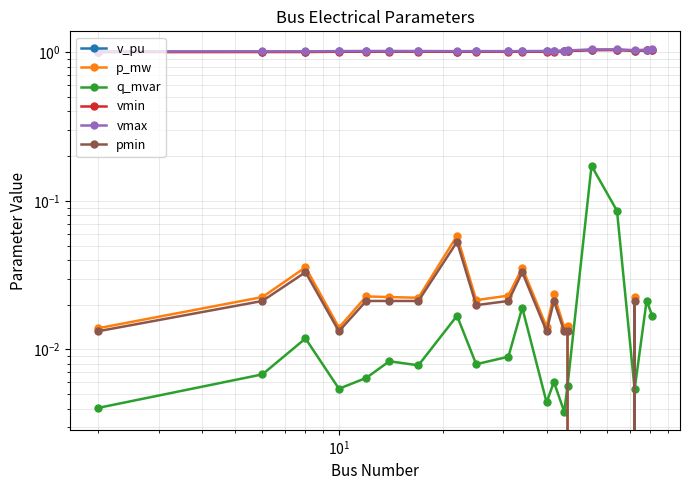

Rank the series by their maximum value, from lowest to highest.

pmin, p_mw, q_mvar, vmin, v_pu, vmax